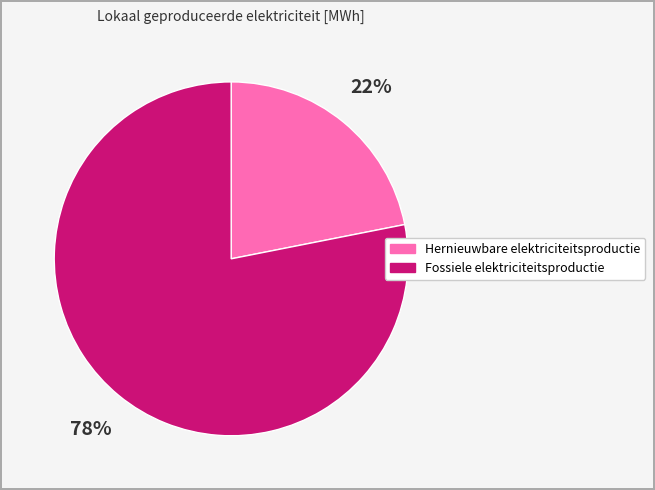

What is the largest slice in the pie chart?

Fossiele elektriciteitsproductie